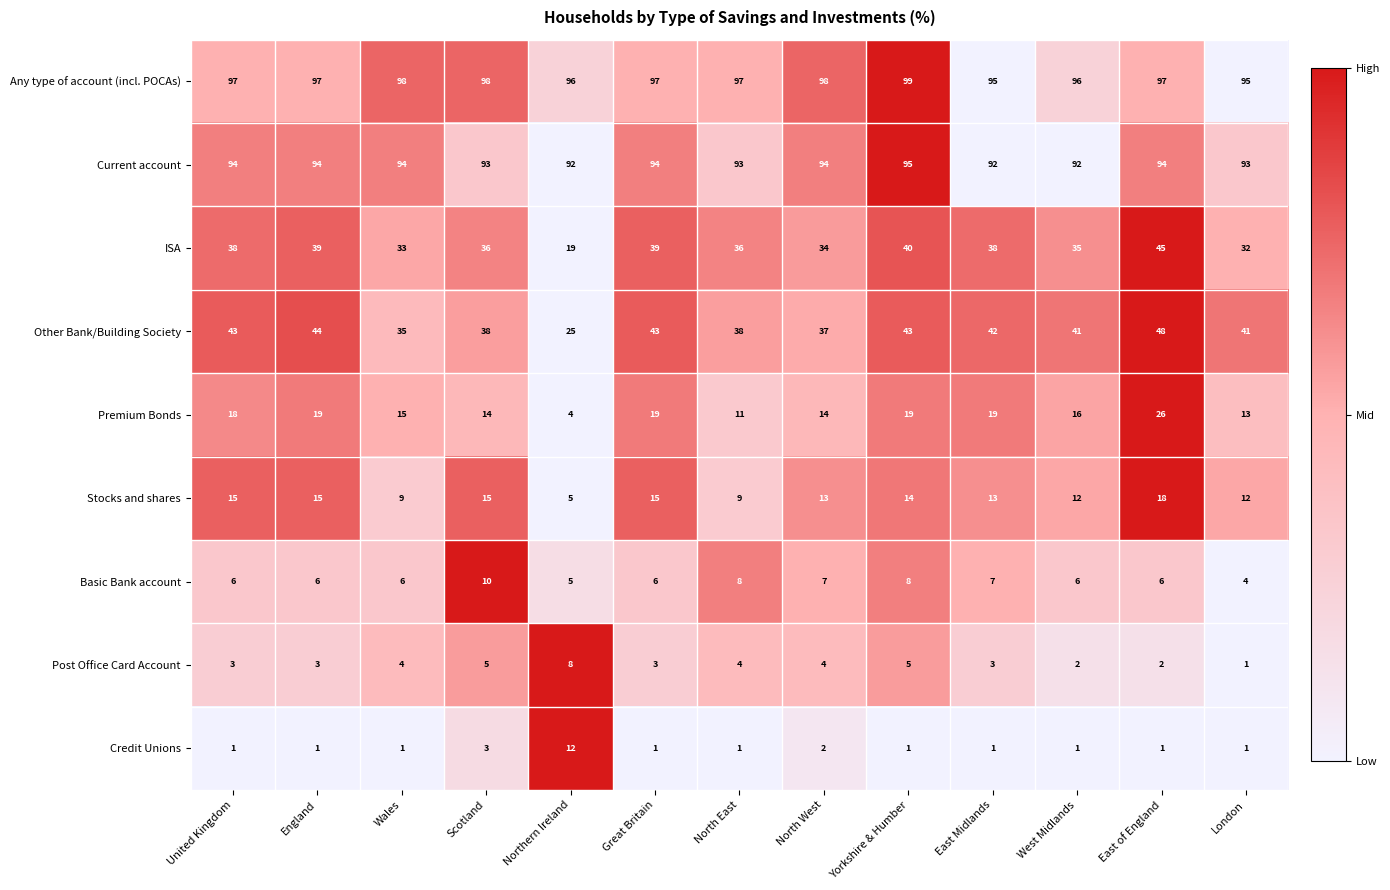

What is the difference between the highest and lowest values at North West?

96